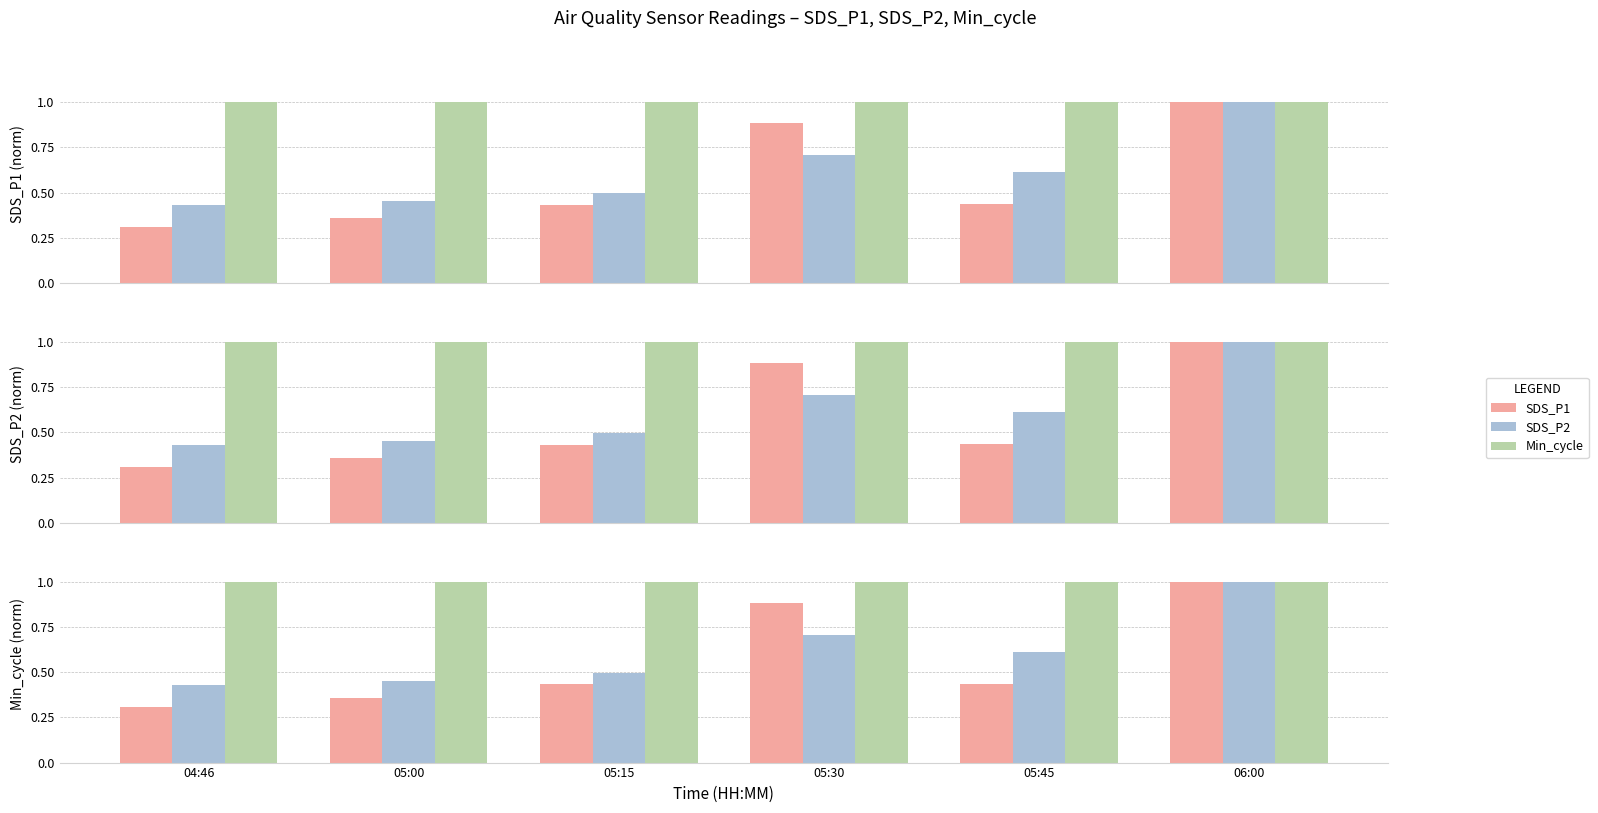

The value of SDS_P1 at 04:46 is 0.2. True or false?

False